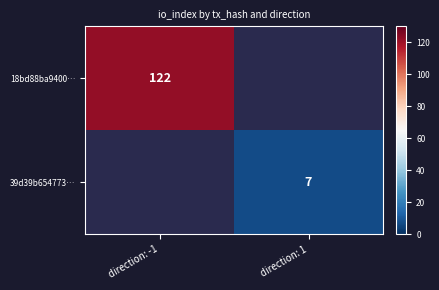

At how many categories does at least one series exceed 117?

1